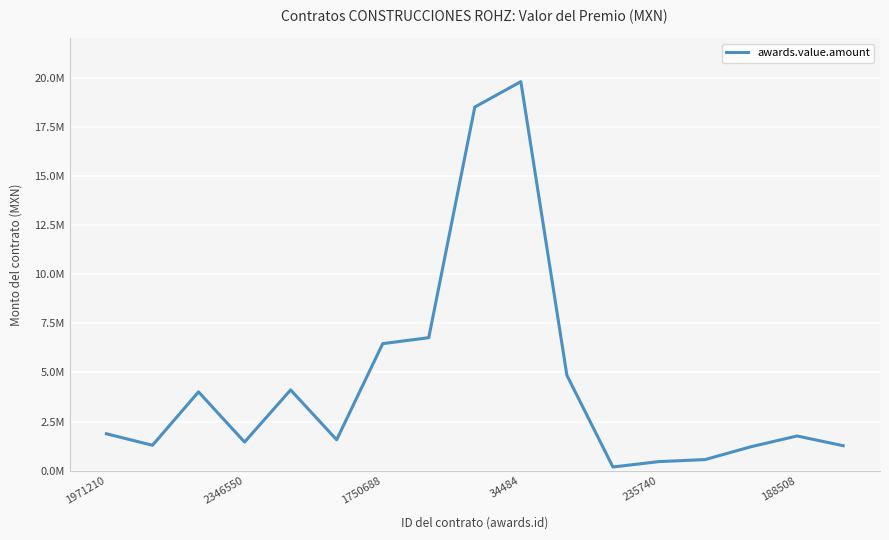

Does the chart have visible grid lines?

Yes